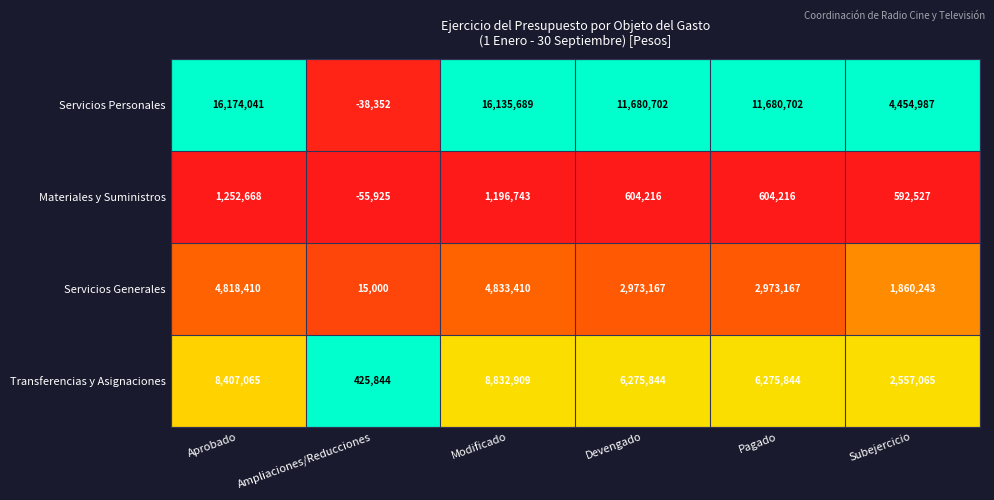

Which series has the largest total across all categories?

Servicios Personales